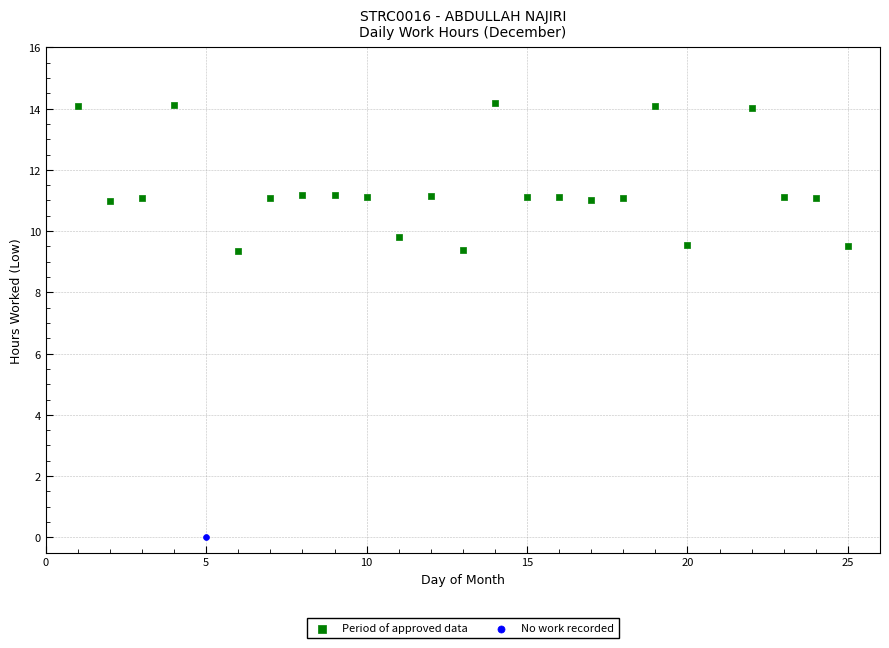

What are all the series names shown in the legend?

Period of approved data, No work recorded